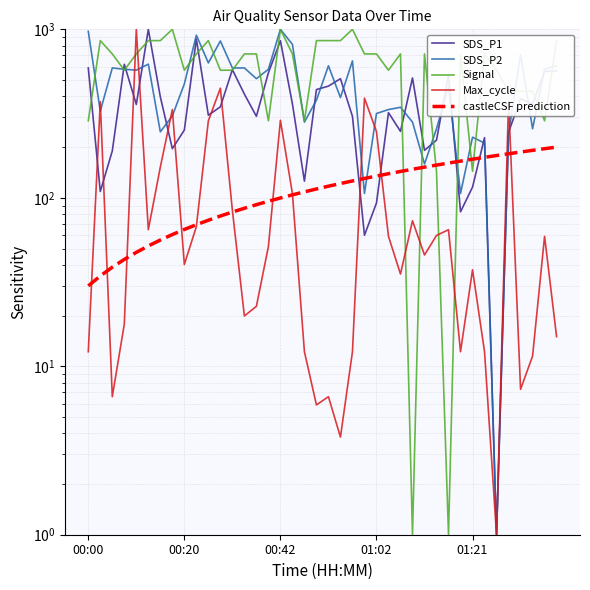

Does the chart have visible grid lines?

Yes